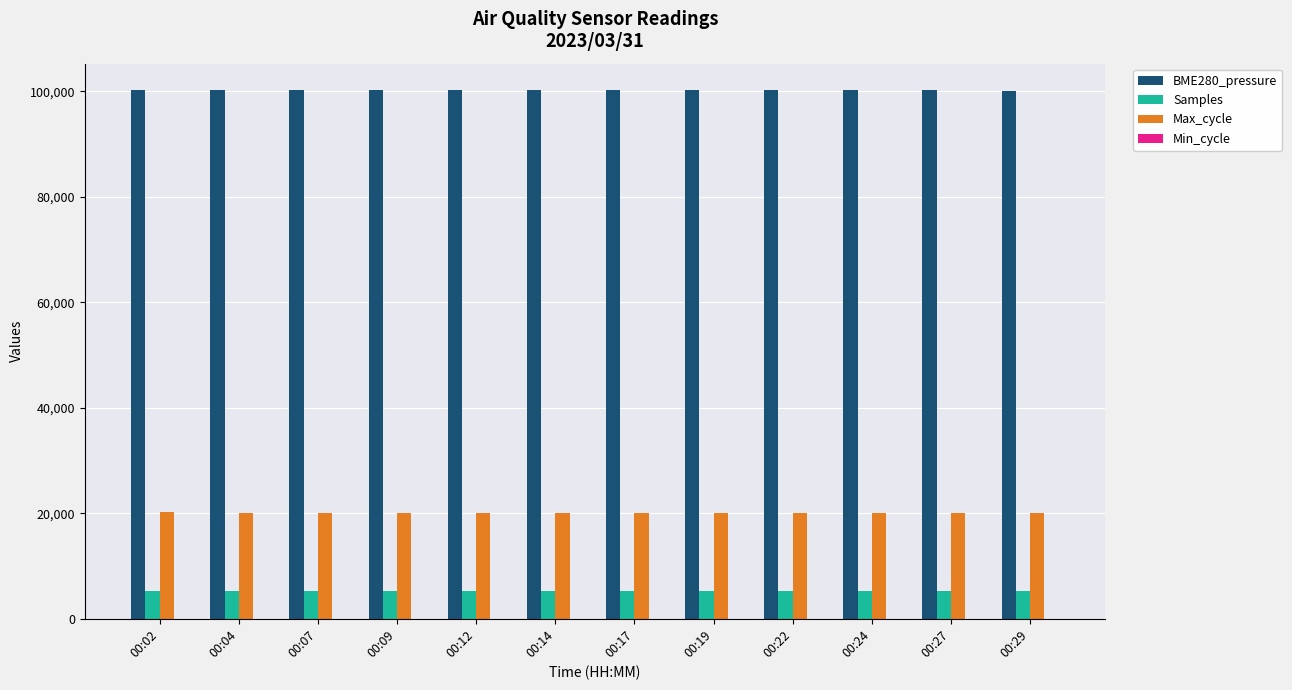

What is the maximum value shown in the chart?

100223.6